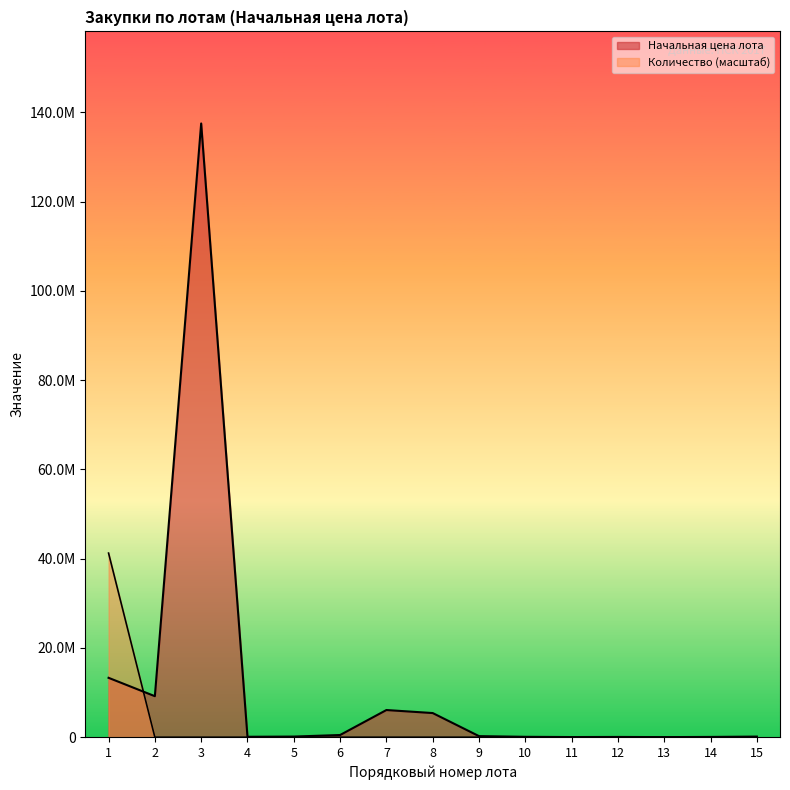

At how many categories does at least one series exceed 135566769?

1